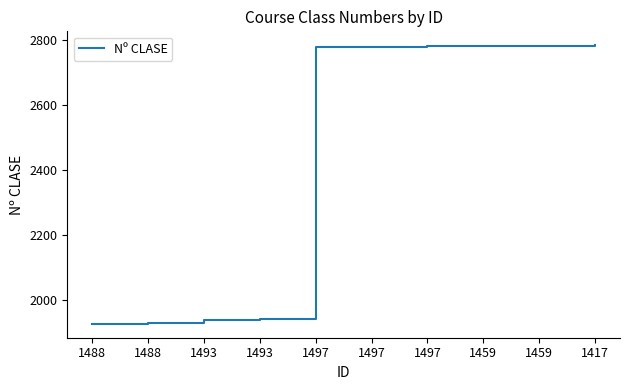

What is the change in value from 1497 to 1497?

+1